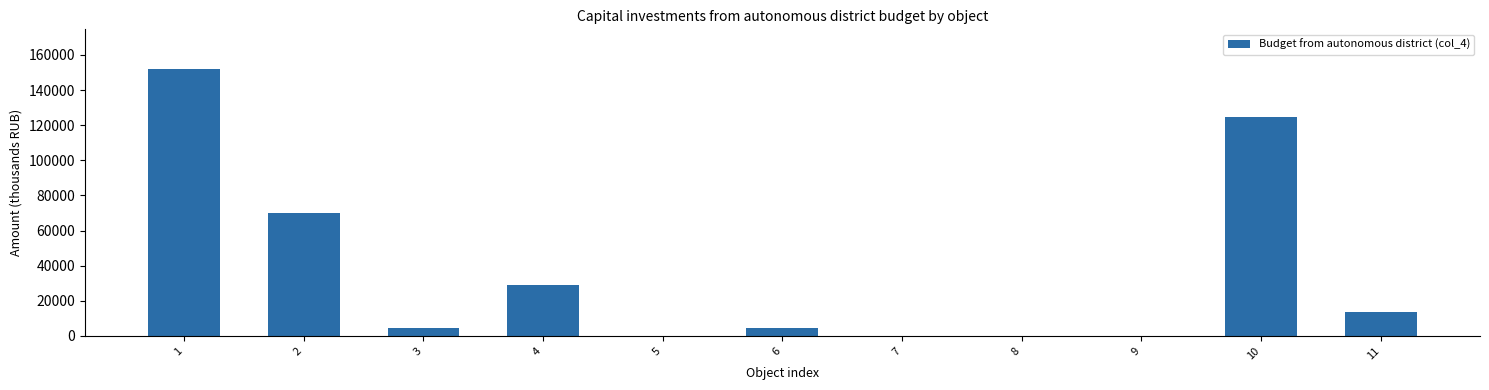

What is the change in value from 5 to 6?

+4500.0